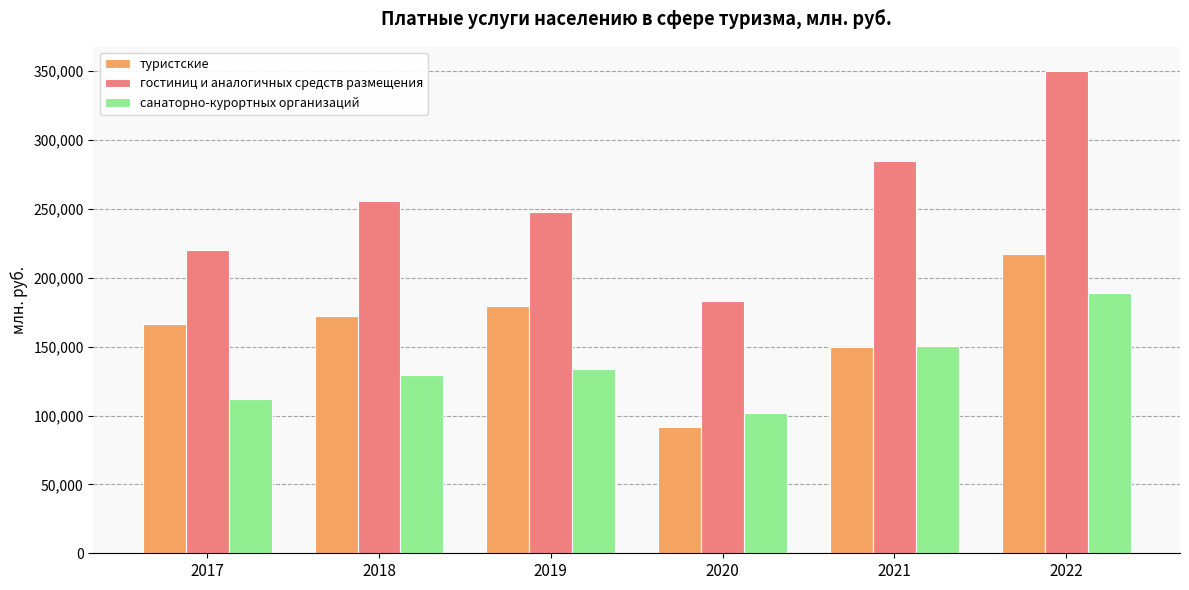

Reading left to right, extract all data points from this chart.

туристские: 166520.0	172090.0	179826.0	91884.0	149751.1	217609.6
гостиниц и аналогичных средств размещения: 219916.0	255708.0	247702.0	183407.0	284461.0	350188.9
санаторно-курортных организаций: 112305.0	129147.0	133873.0	101882.0	150677.9	188941.0